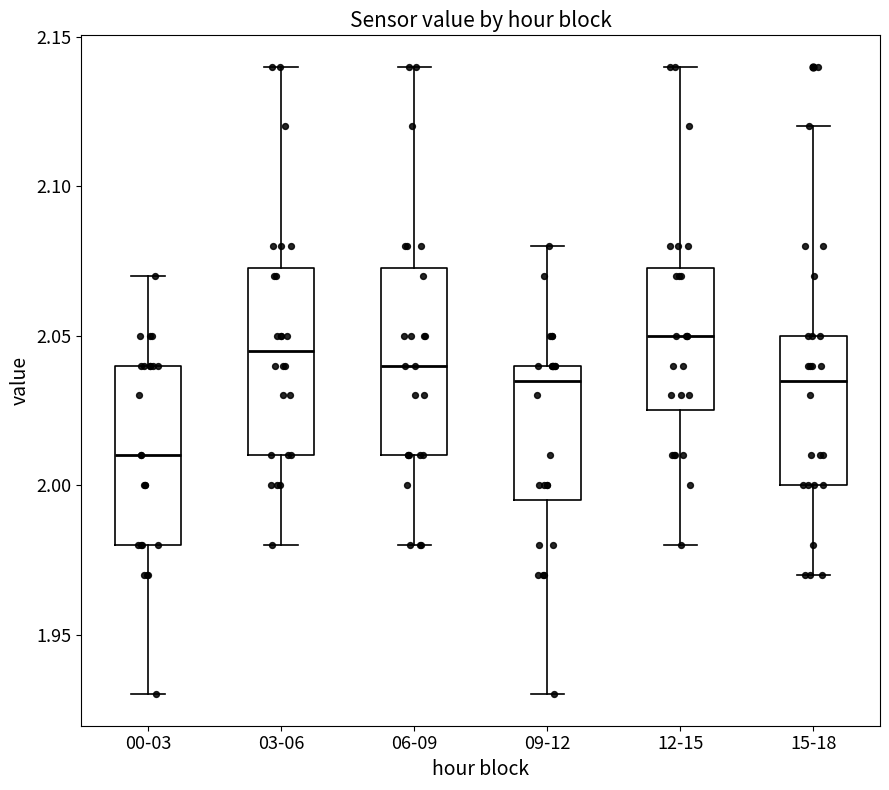

Reading left to right, transcribe this box plot: for each box, give where its median line is, the range the box spans, and where its two whiskers end, as read against the y-axis. The values are not printed on the chart, so give them approximately, as read against the axis.

00-03: median 2.010, box 1.980 to 2.040, whiskers 1.930 to 2.070
03-06: median 2.045, box 2.010 to 2.075, whiskers 1.980 to 2.140
06-09: median 2.040, box 2.010 to 2.075, whiskers 1.980 to 2.140
09-12: median 2.035, box 1.995 to 2.040, whiskers 1.930 to 2.080
12-15: median 2.050, box 2.025 to 2.075, whiskers 1.980 to 2.140
15-18: median 2.035, box 2.000 to 2.050, whiskers 1.970 to 2.120